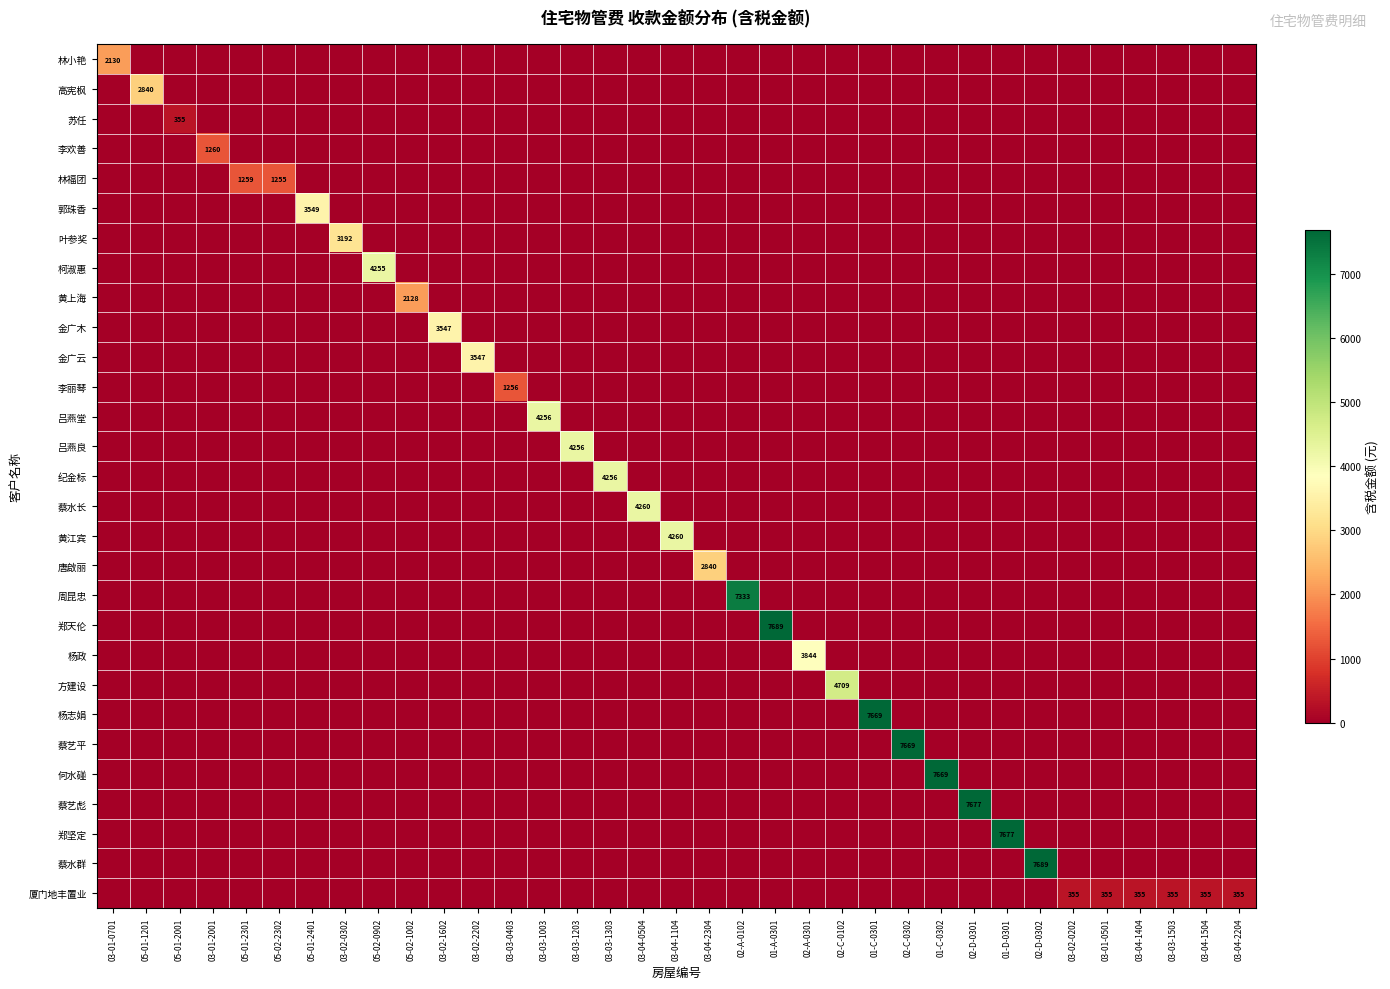

How many data points in 苏任 are above 0?

1